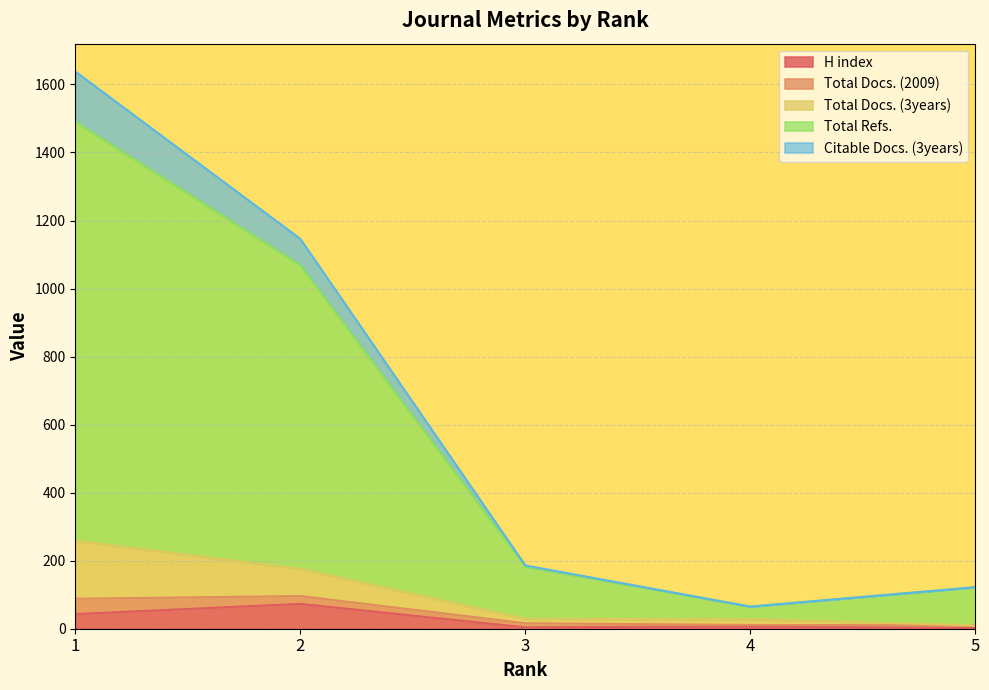

What is the value of the H index point at the 2nd from the left?

73